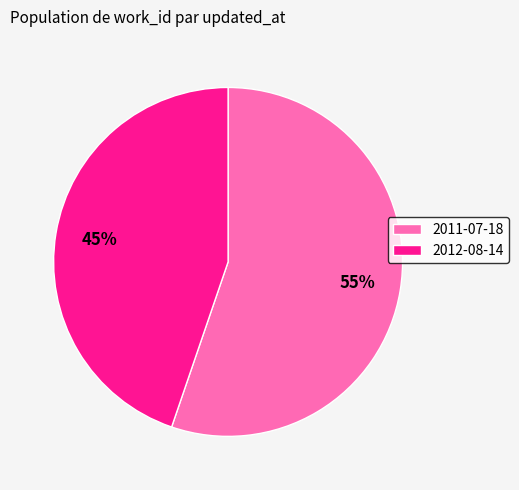

Does any single category account for the majority?

Yes